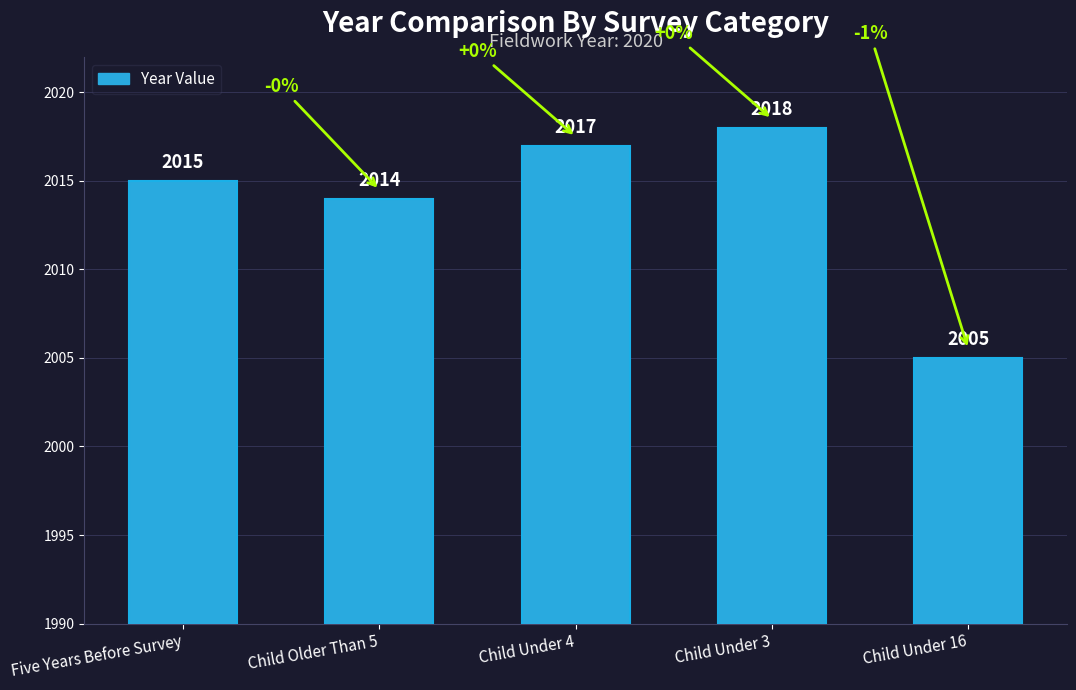

Which has a higher value, Child Under 16 or Five Years Before Survey?

Five Years Before Survey